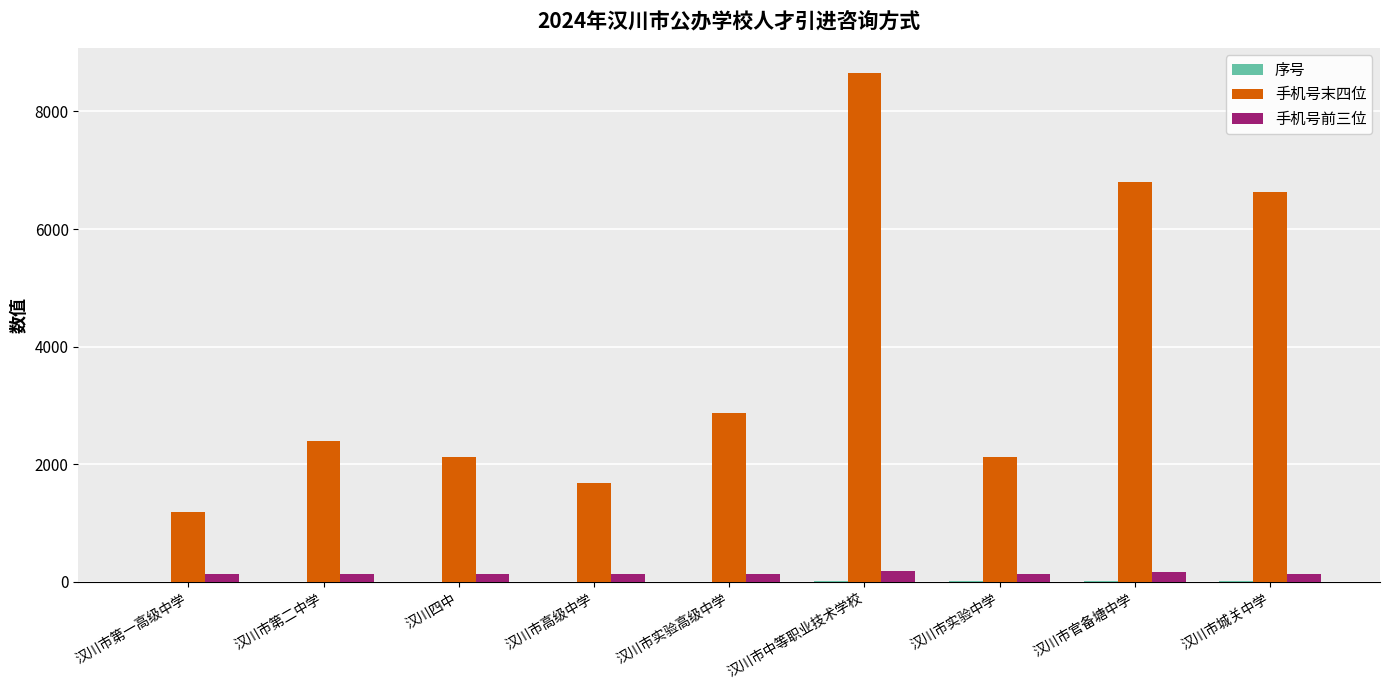

What is the highest value of the 手机号末四位 series?

8650